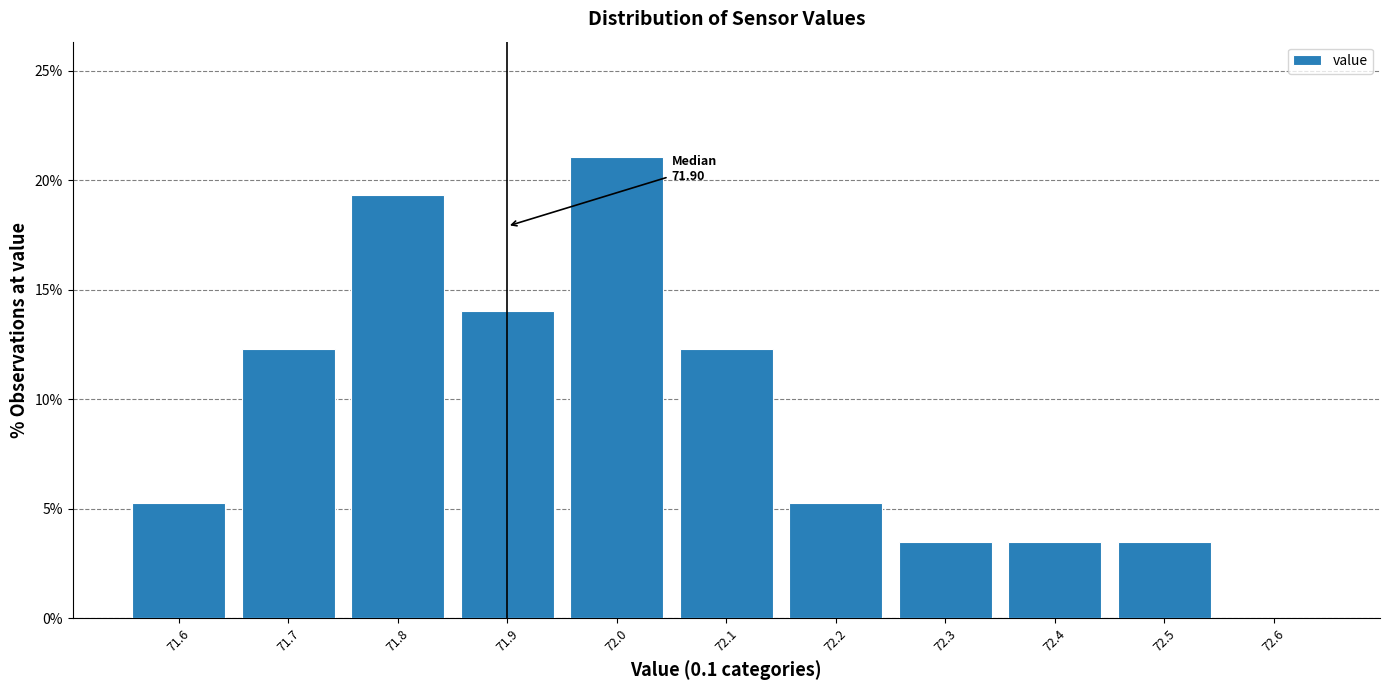

Which range on the x-axis has the tallest bar?

71.95 to 72.05